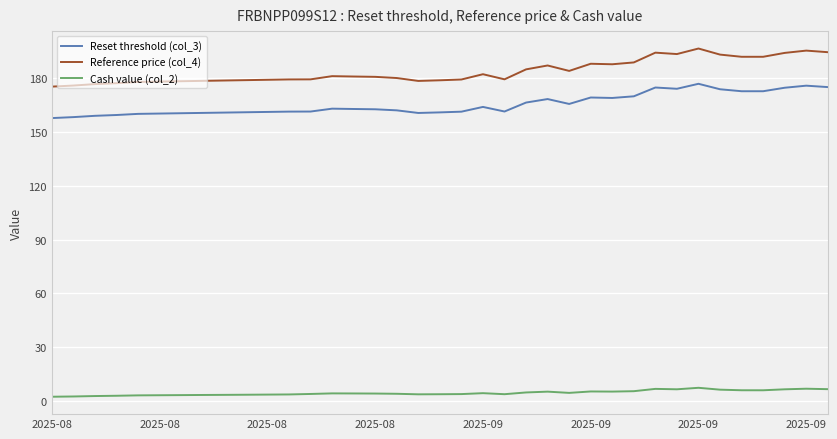

What is the lowest value of the Reference price (col_4) series?

175.1